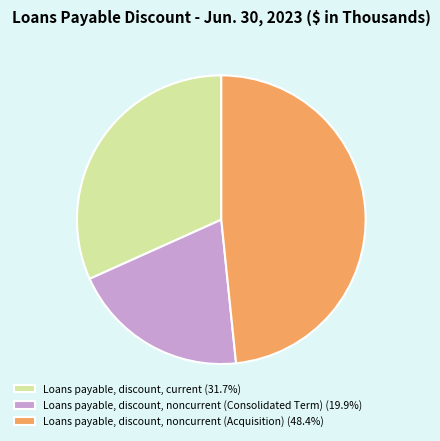

Does any single category account for the majority?

No